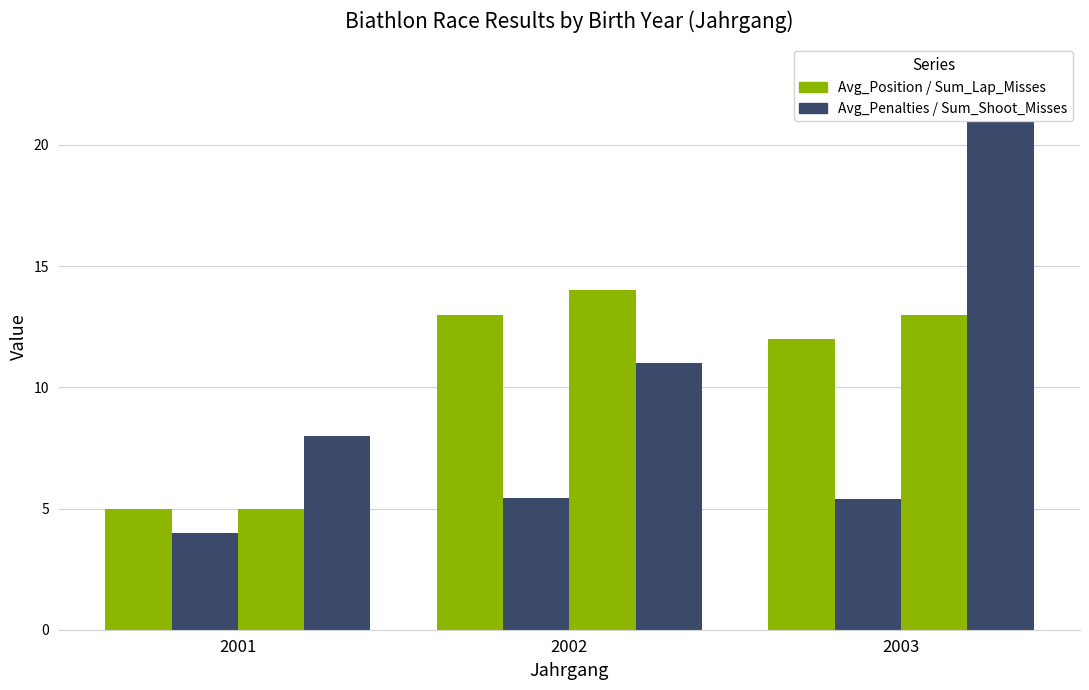

Where does the Sum_Shoot_Misses (S) series first go above 11?

2003